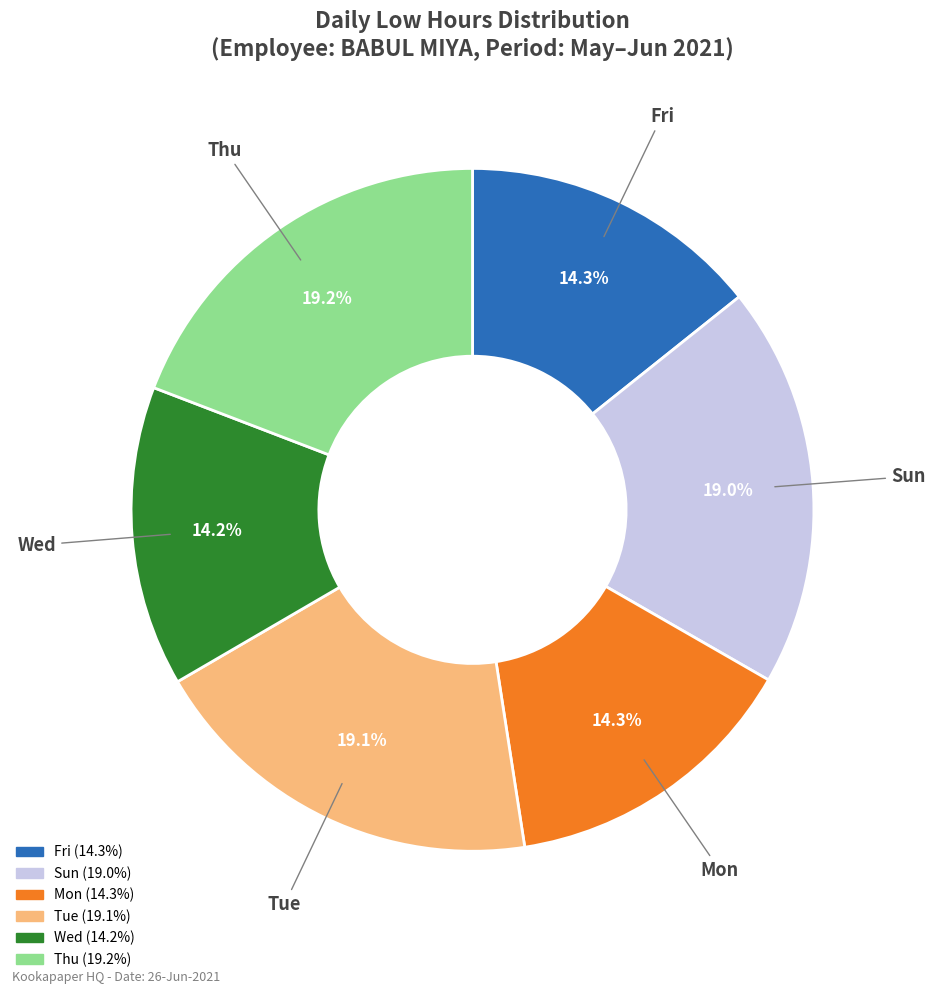

Is there a majority slice in this chart?

No